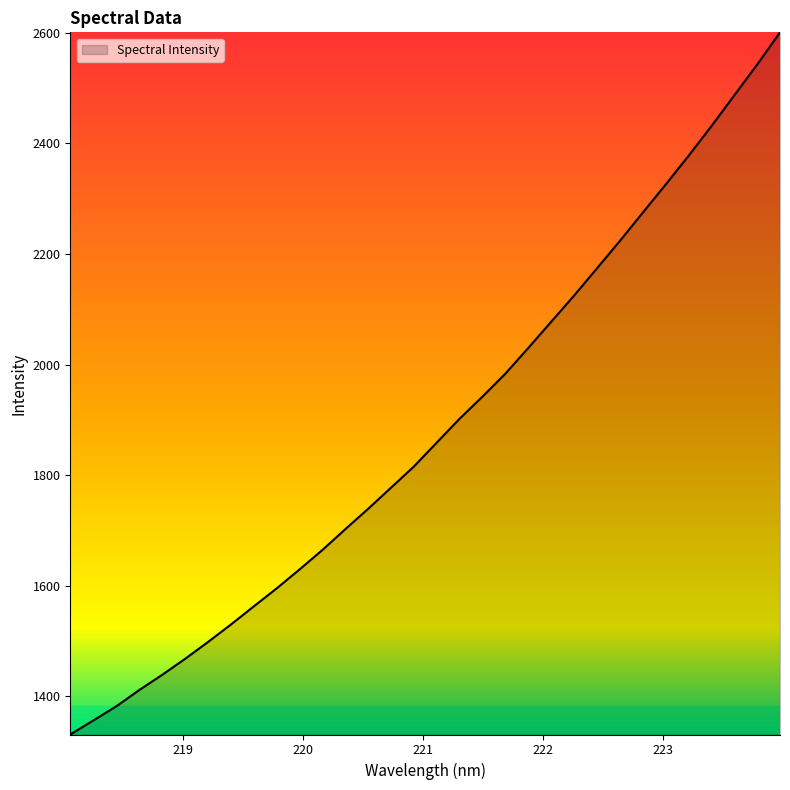

Reading right to left, list all the values displayed in this chart.

2601.1	2542.7	2487.1	2431.4	2377.7	2325.8	2274.9	2223.8	2174.3	2125.0	2077.7	2030.3	1983.9	1942.4	1902.4	1859.1	1815.8	1777.4	1739.2	1702.2	1664.6	1629.3	1595.0	1562.4	1529.6	1497.9	1467.5	1438.5	1411.1	1381.7	1356.2	1330.9